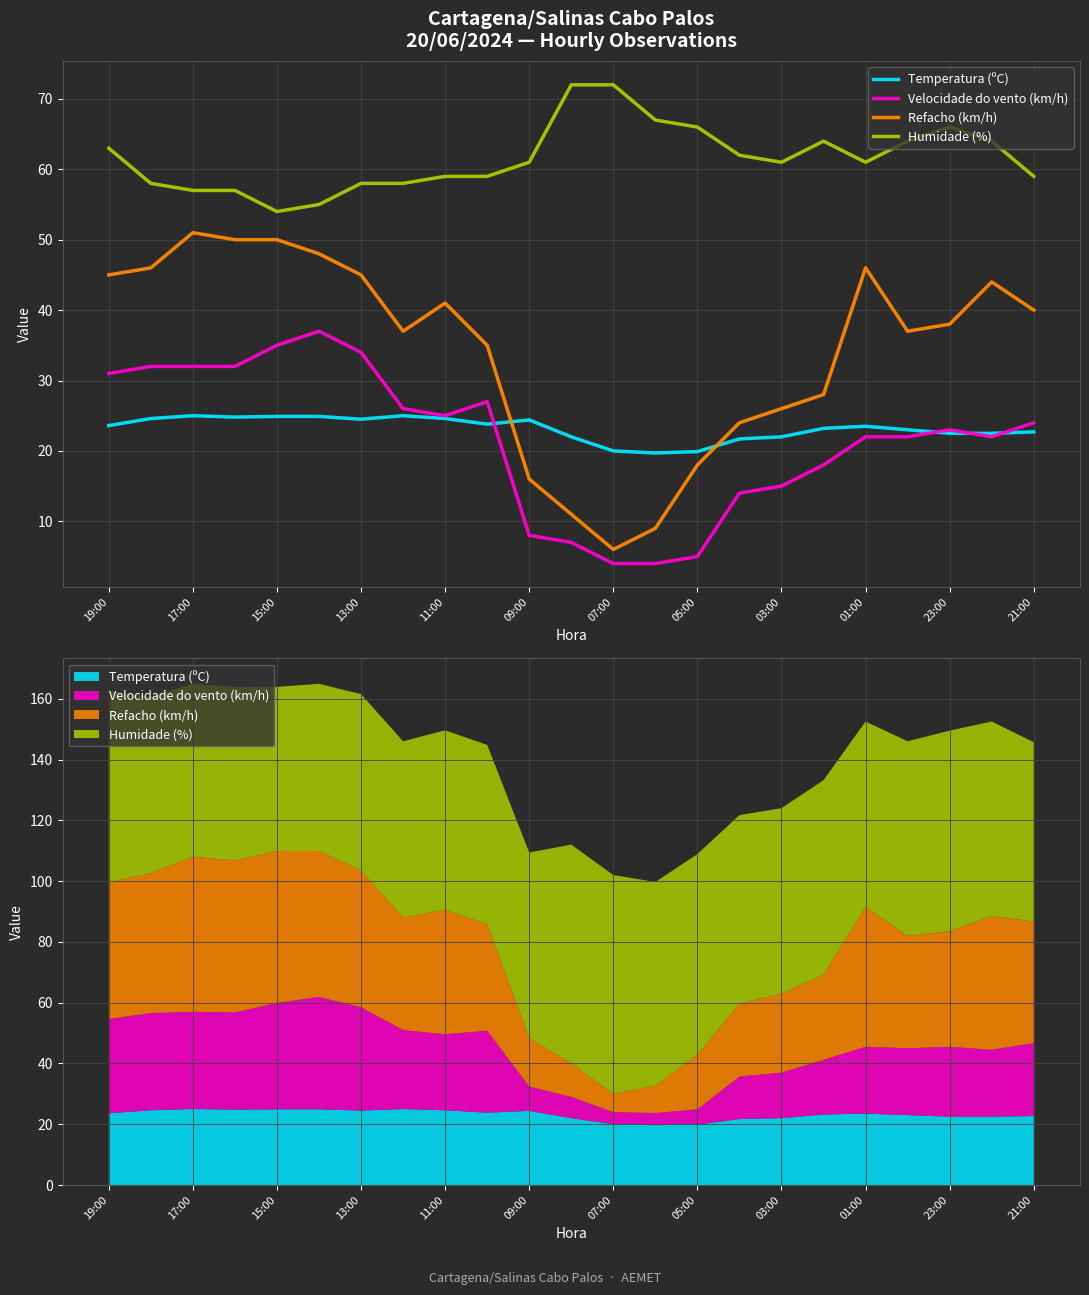

What is the greatest value displayed?

72.0